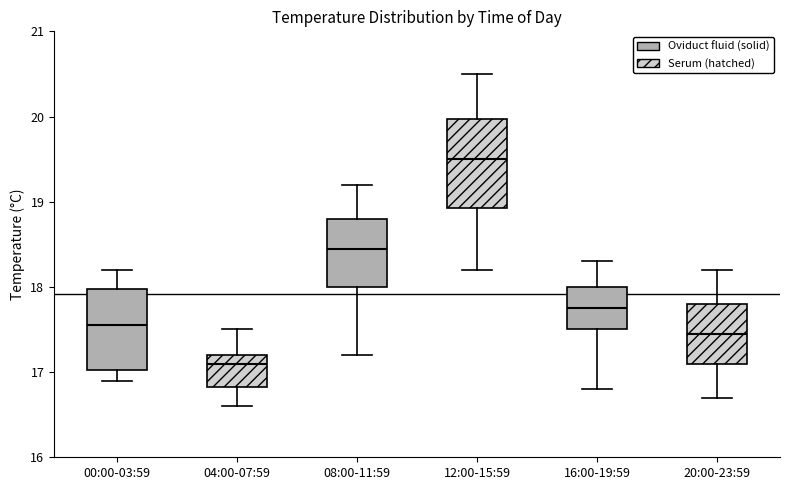

Reading left to right, transcribe this box plot: for each box, give where its median line is, the range the box spans, and where its two whiskers end, as read against the y-axis. The values are not printed on the chart, so give them approximately, as read against the axis.

00:00-03:59: median 17.6, box 17.0 to 18.0, whiskers 16.9 to 18.2
04:00-07:59: median 17.1, box 16.8 to 17.2, whiskers 16.6 to 17.5
08:00-11:59: median 18.5, box 18.0 to 18.8, whiskers 17.2 to 19.2
12:00-15:59: median 19.5, box 18.9 to 20.0, whiskers 18.2 to 20.5
16:00-19:59: median 17.8, box 17.5 to 18.0, whiskers 16.8 to 18.3
20:00-23:59: median 17.5, box 17.1 to 17.8, whiskers 16.7 to 18.2